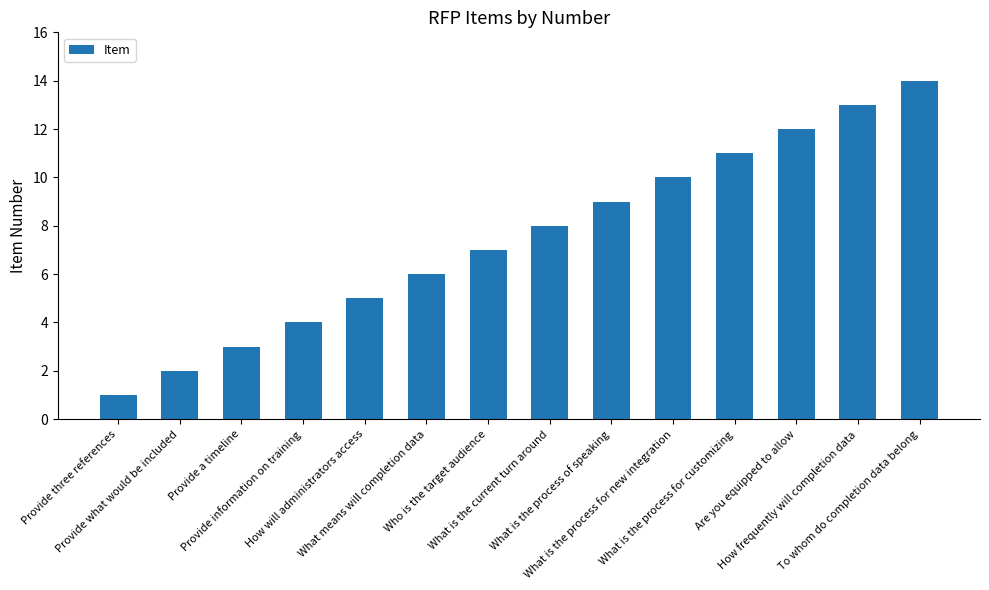

What is the average value?

8